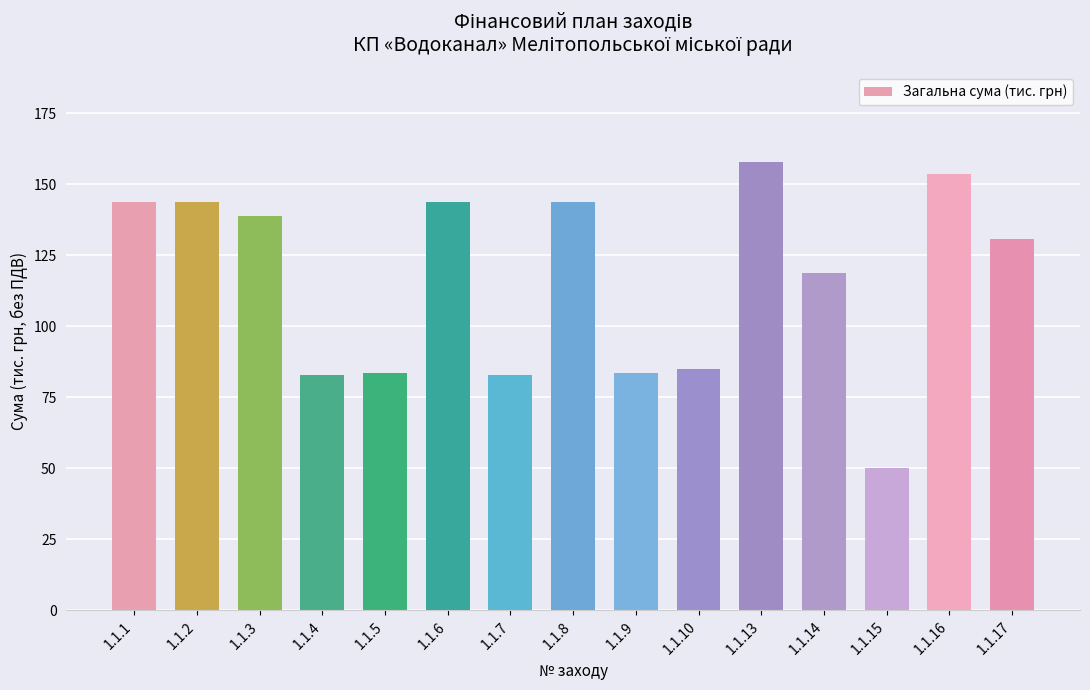

True or false: the data shows 83.4 at 1.1.9.

True